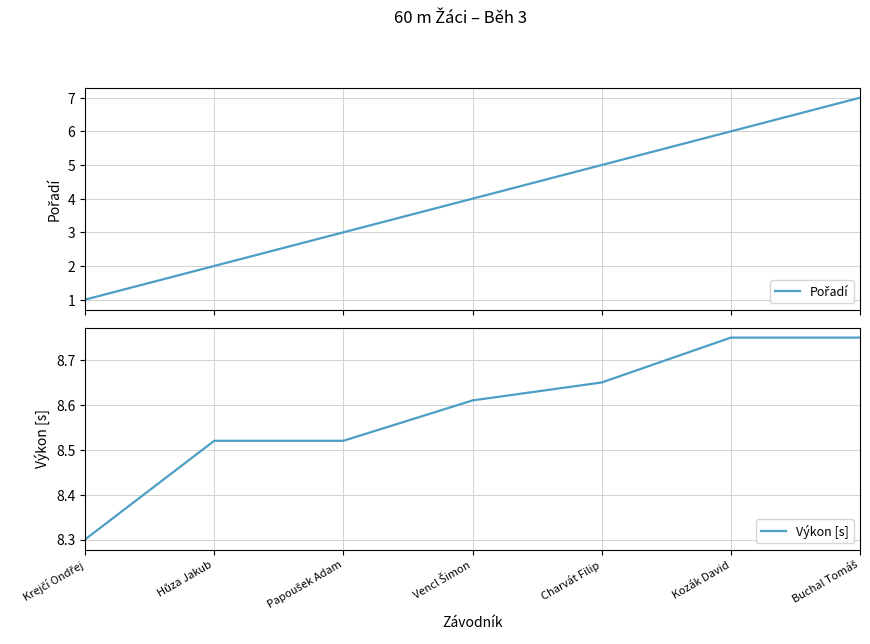

What is the label of the 2nd point from the left?

Hůza Jakub